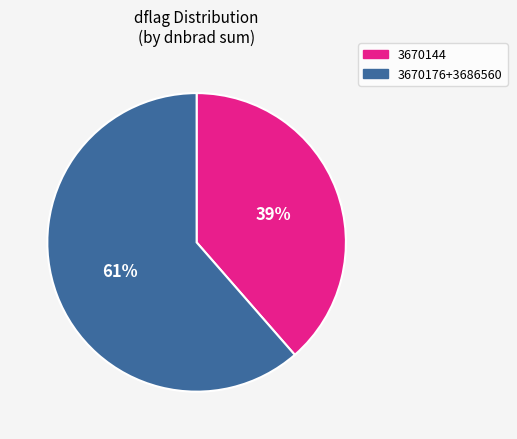

Is there any slice that represents more than half of the pie?

Yes